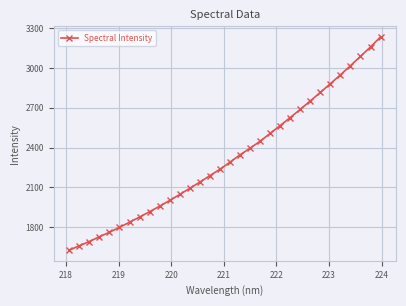

What is the value of the 9th point from the left?

1915.8